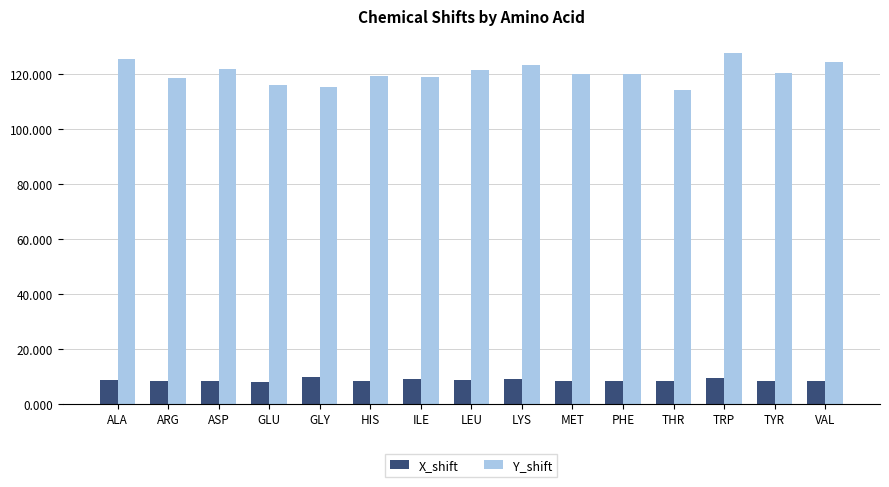

What is the lowest value of the X_shift series?

7.9